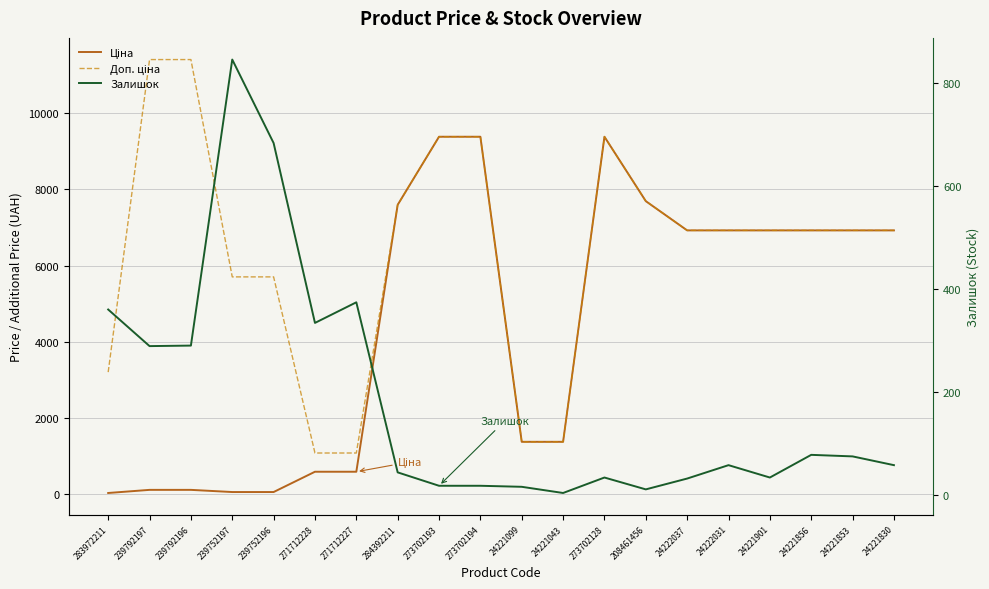

True or false: Доп. ціна and Залишок intersect in this chart.

False